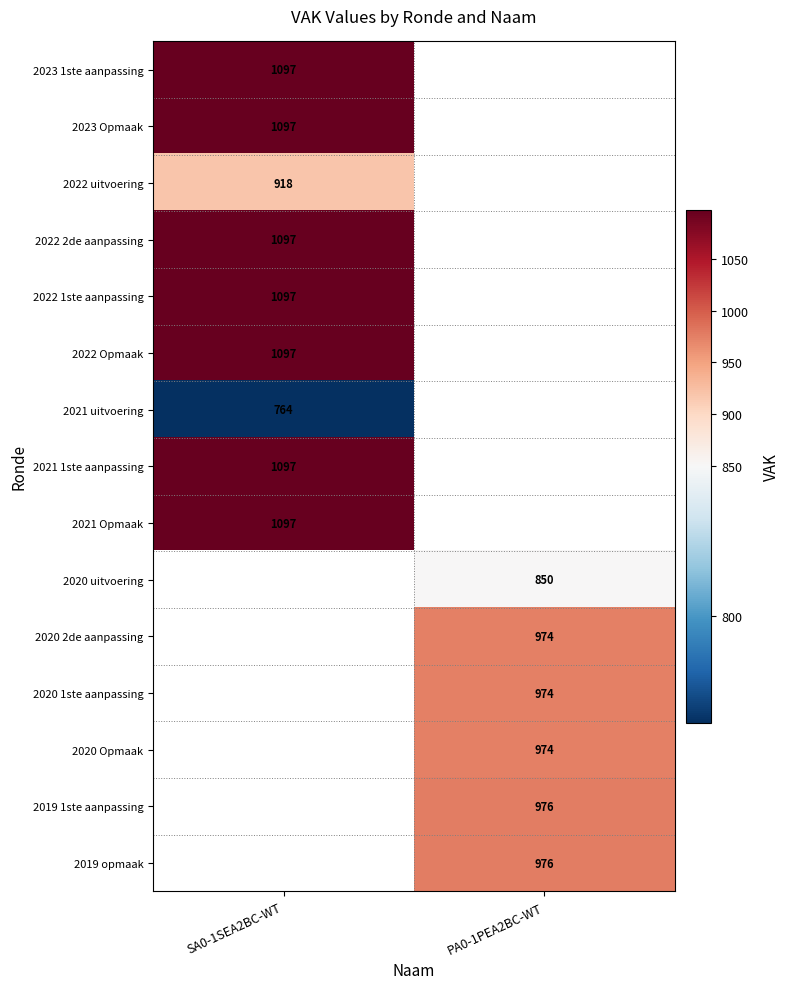

The value of 2021 Opmaak at SA0-1SEA2BC-WT is 1097. True or false?

True